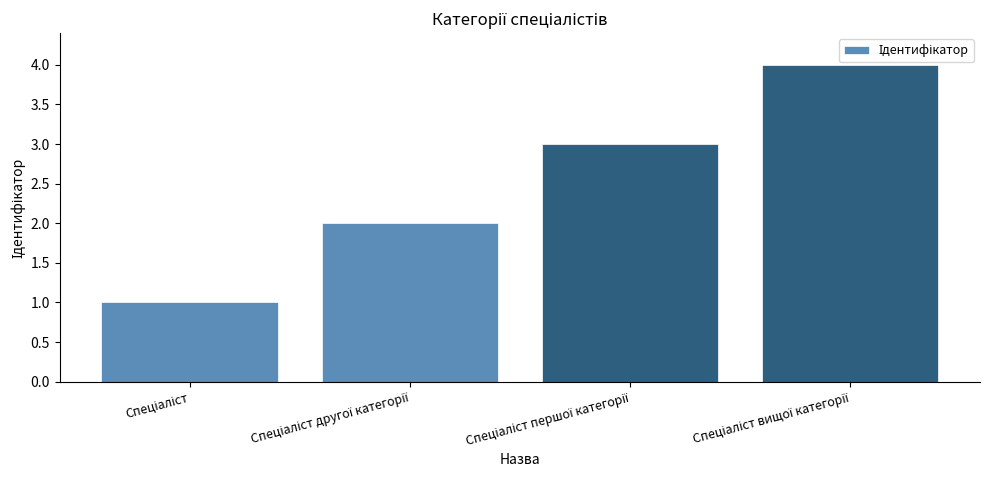

What is the greatest value displayed?

4